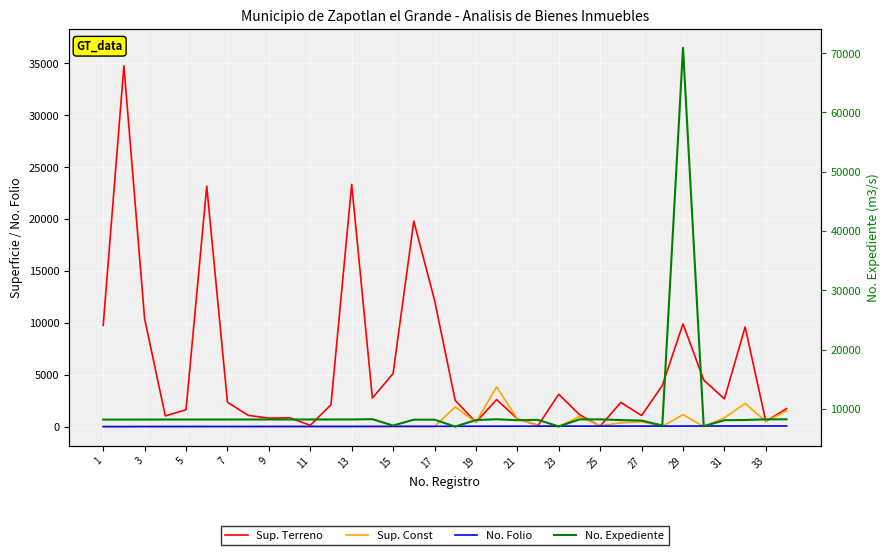

What is the highest value of the Sup. Terreno series?

34753.4